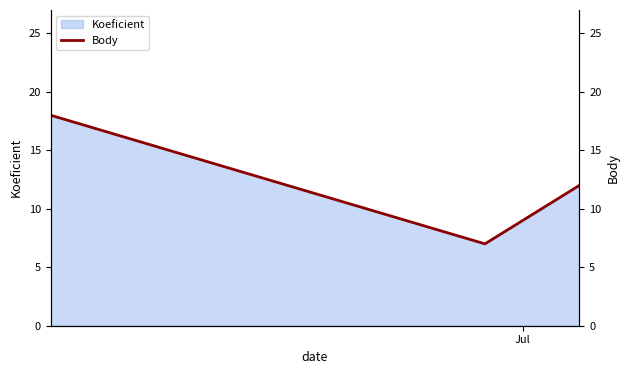

What is the highest value of the Koeficient series?

18